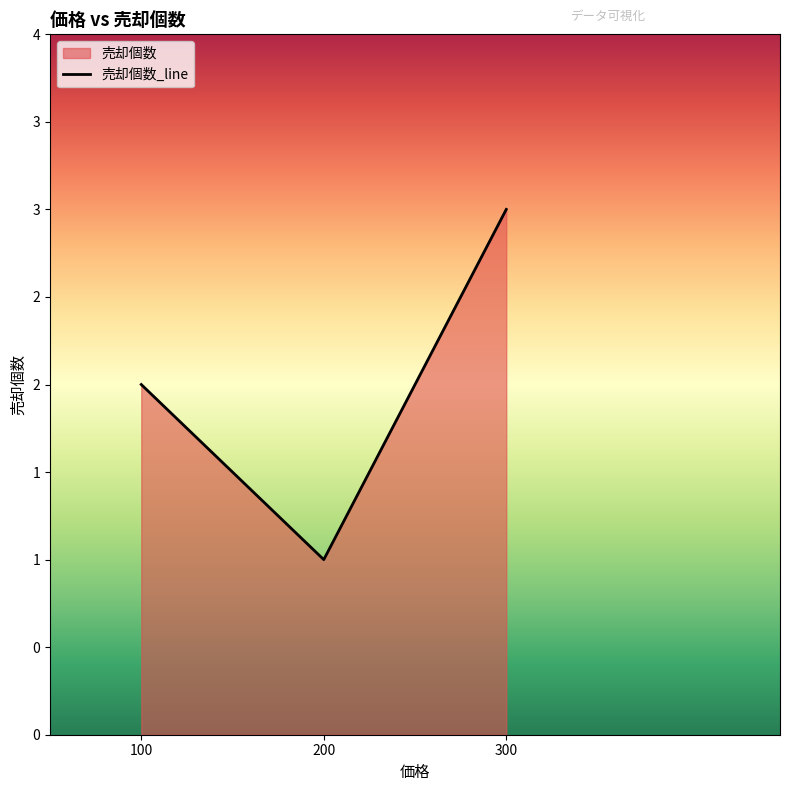

True or false: the data shows 2 at 100.

True